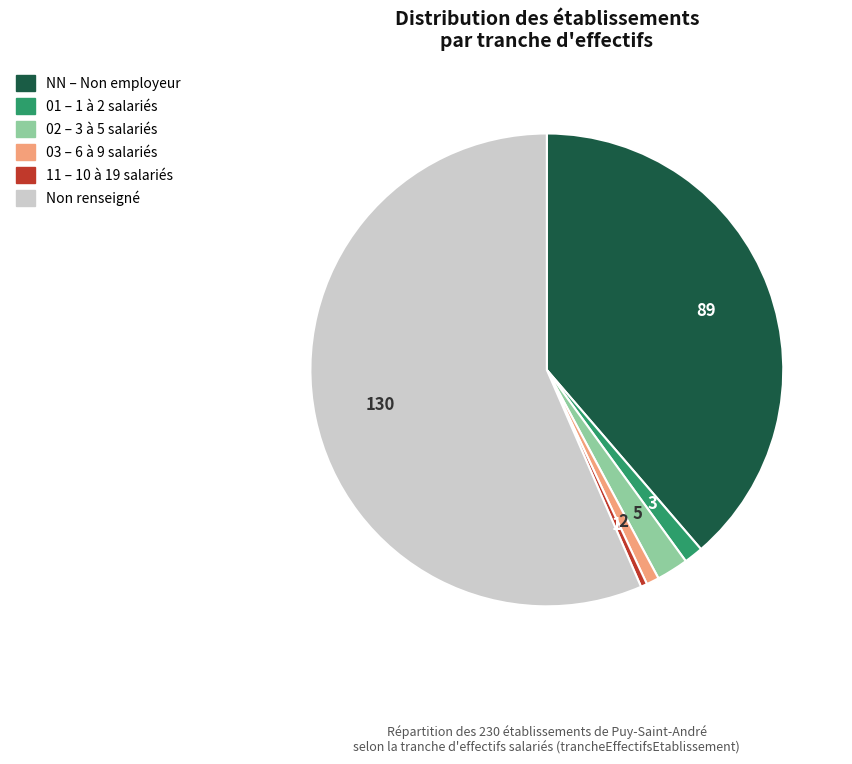

Does any single category account for the majority?

Yes